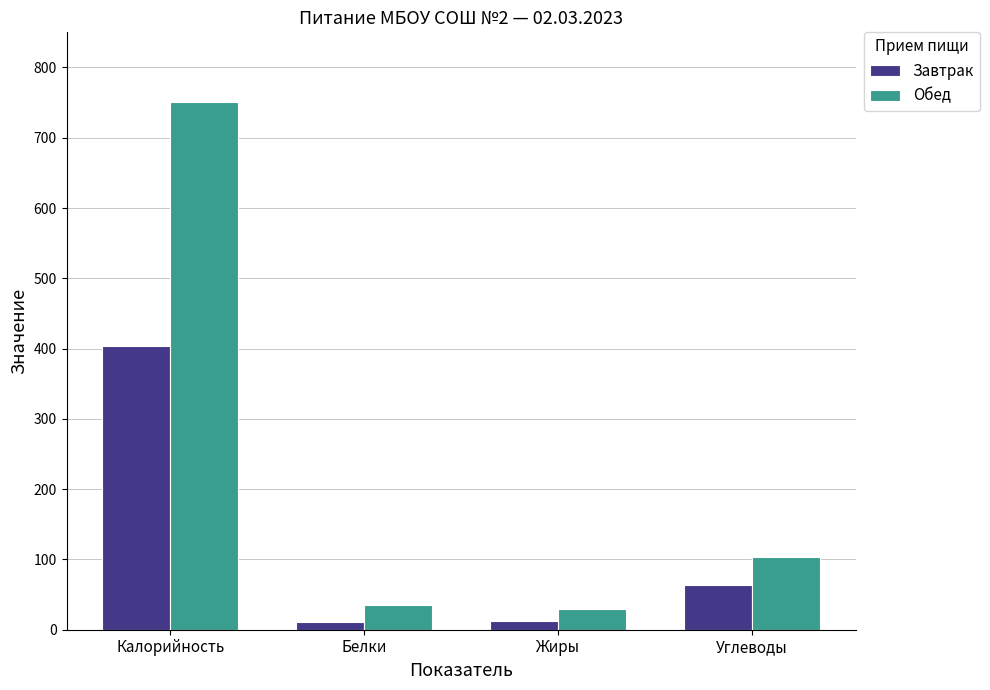

What is the highest value of the Обед series?

751